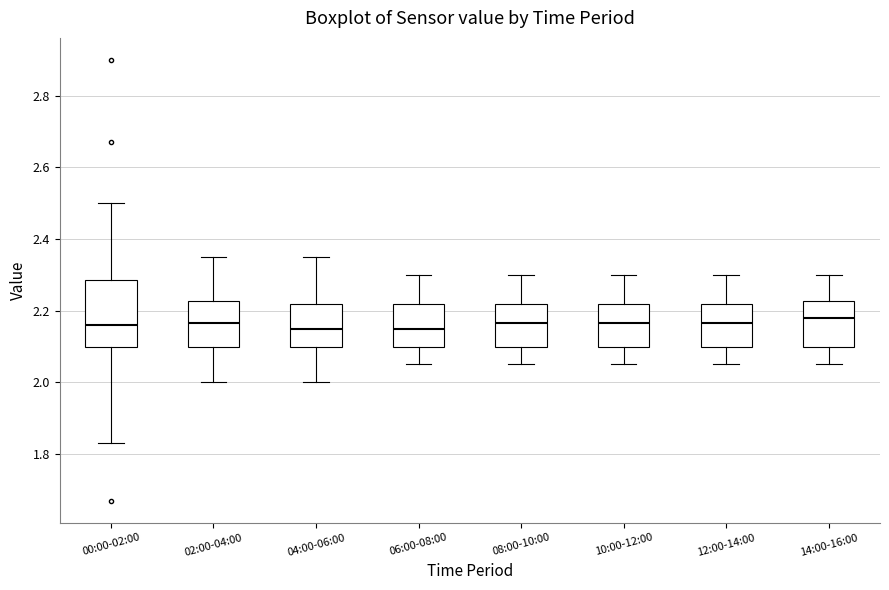

Reading left to right, transcribe this box plot: for each box, give where its median line is, the range the box spans, and where its two whiskers end, as read against the y-axis. The values are not printed on the chart, so give them approximately, as read against the axis.

00:00-02:00: median 2.16, box 2.10 to 2.28, whiskers 1.84 to 2.50
02:00-04:00: median 2.16, box 2.10 to 2.22, whiskers 2.00 to 2.36
04:00-06:00: median 2.16, box 2.10 to 2.22, whiskers 2.00 to 2.36
06:00-08:00: median 2.16, box 2.10 to 2.22, whiskers 2.06 to 2.30
08:00-10:00: median 2.16, box 2.10 to 2.22, whiskers 2.06 to 2.30
10:00-12:00: median 2.16, box 2.10 to 2.22, whiskers 2.06 to 2.30
12:00-14:00: median 2.16, box 2.10 to 2.22, whiskers 2.06 to 2.30
14:00-16:00: median 2.18, box 2.10 to 2.22, whiskers 2.06 to 2.30